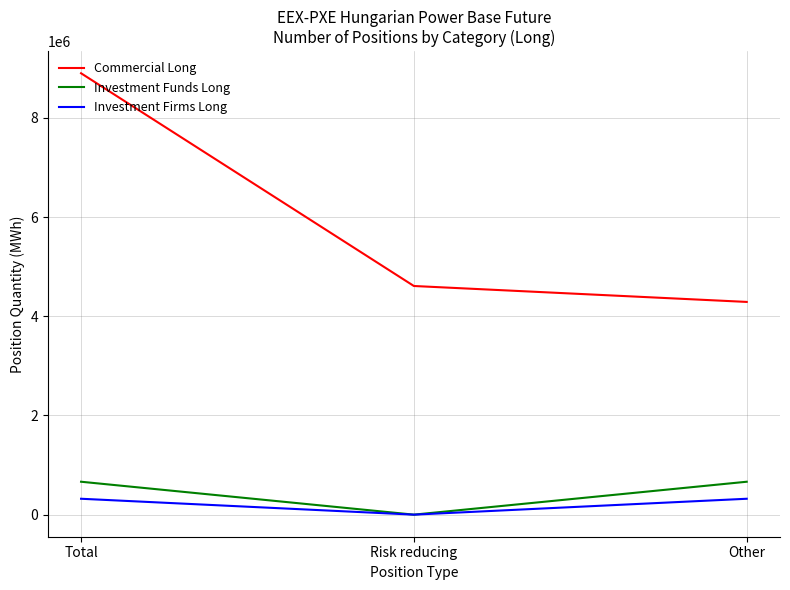

Which category has the highest value in the Commercial Long series?

Total